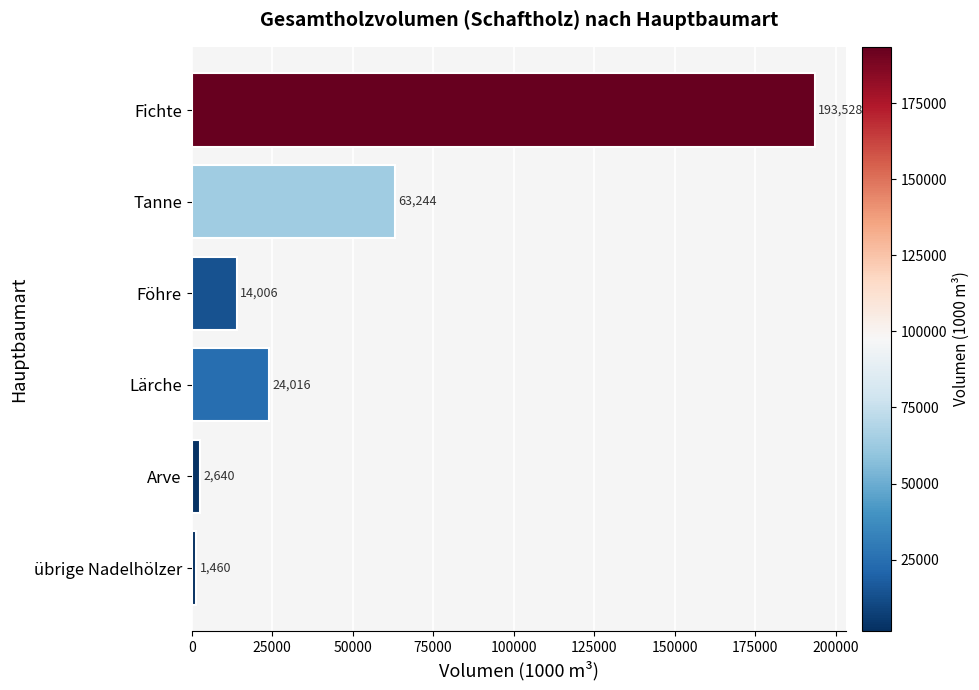

Rank the categories by value from lowest to highest.

übrige Nadelhölzer, Arve, Föhre, Lärche, Tanne, Fichte